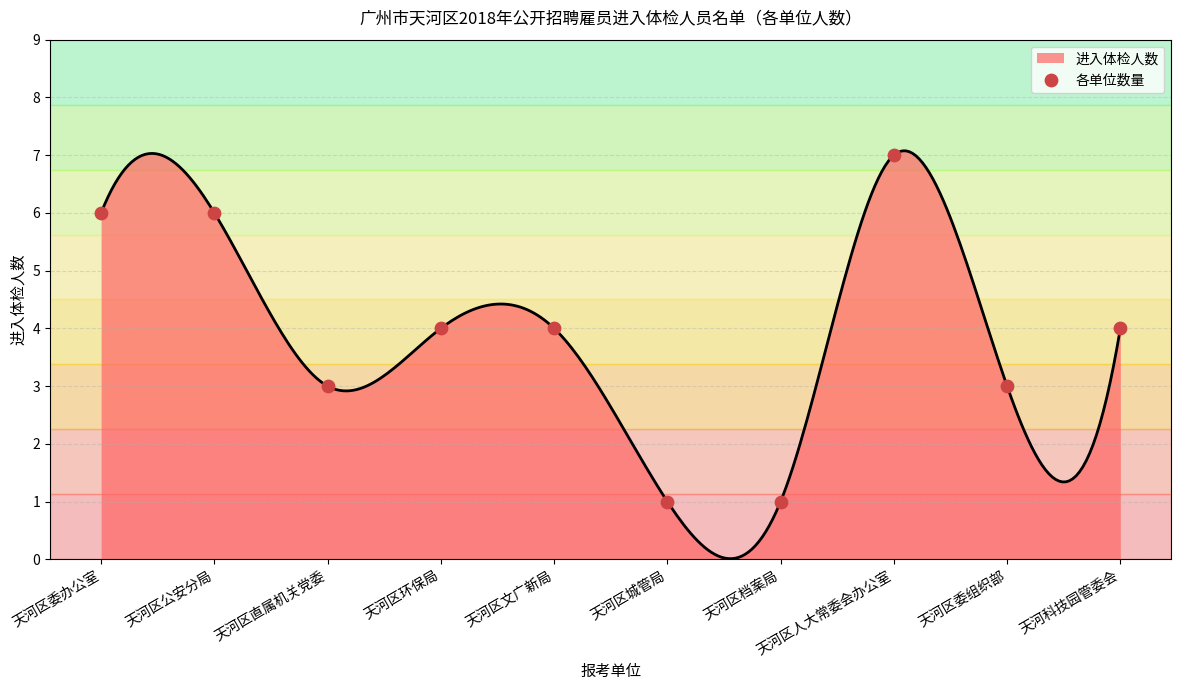

What is the change in value from 天河区公安分局 to 天河区直属机关党委?

-3